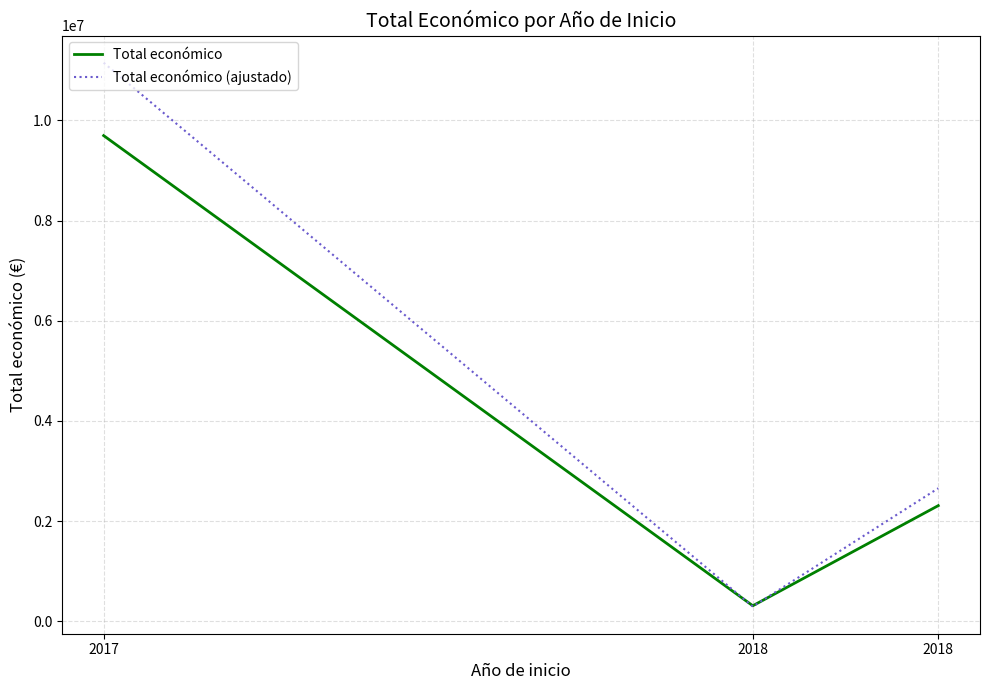

Which series changed the most between 2018 and 2018?

Total económico (ajustado)